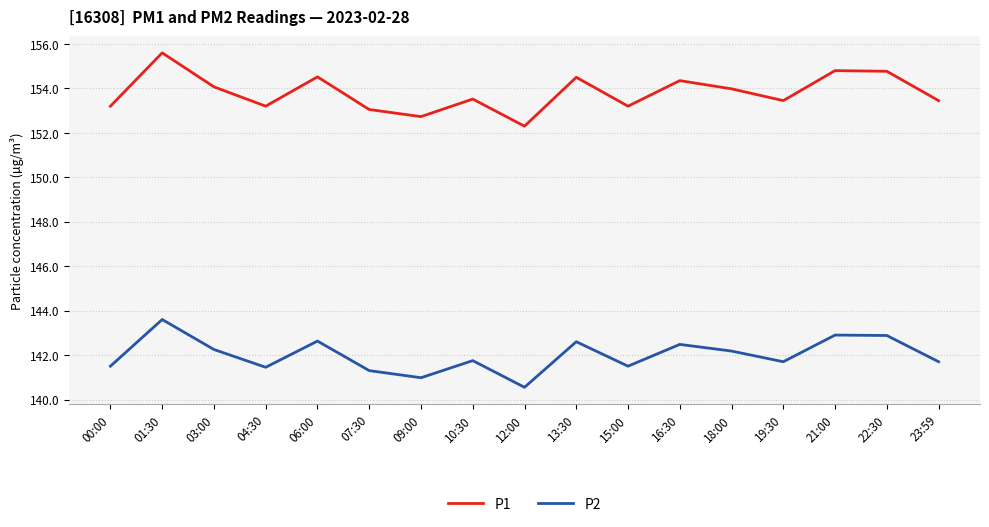

At 12:00, list the series in order from largest to smallest.

P1, P2